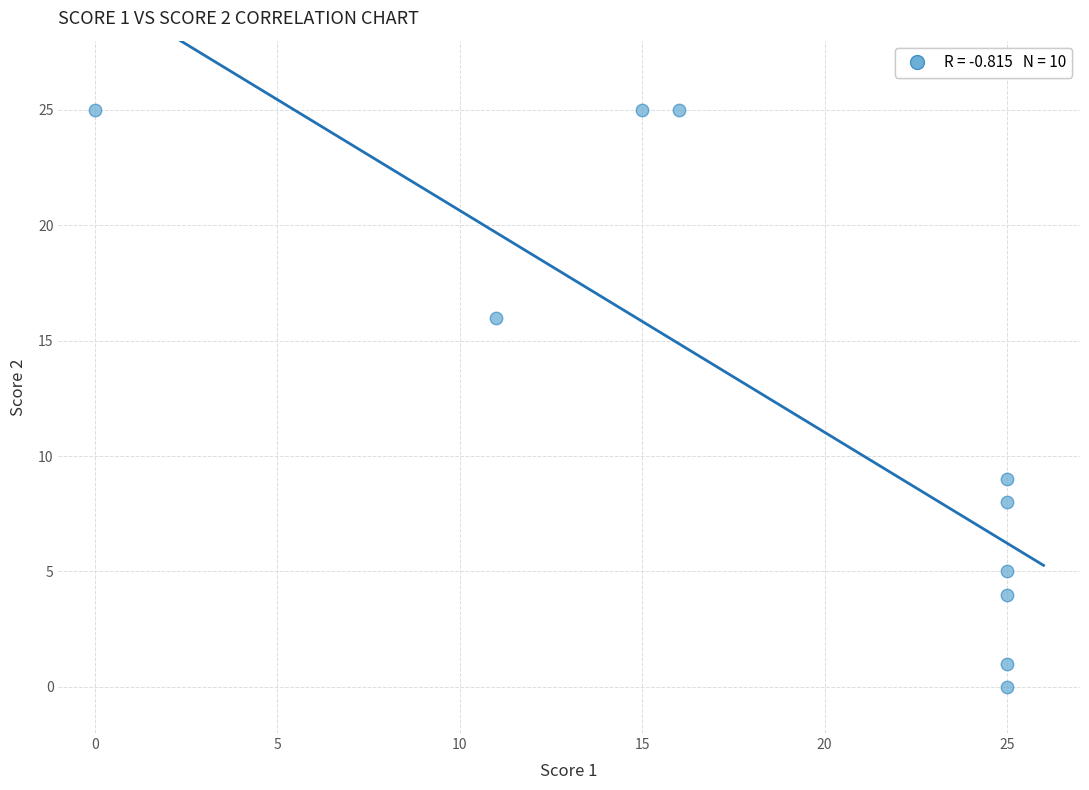

What is the average X value?

19